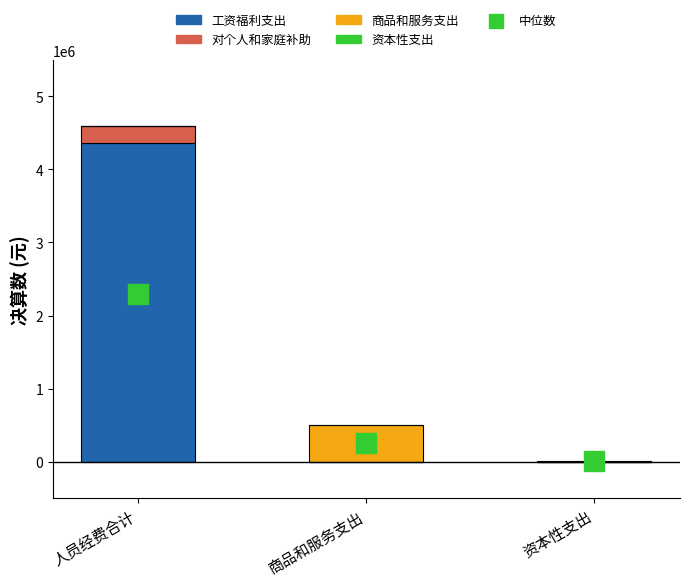

At which category is the sum across all series the highest?

人员经费合计